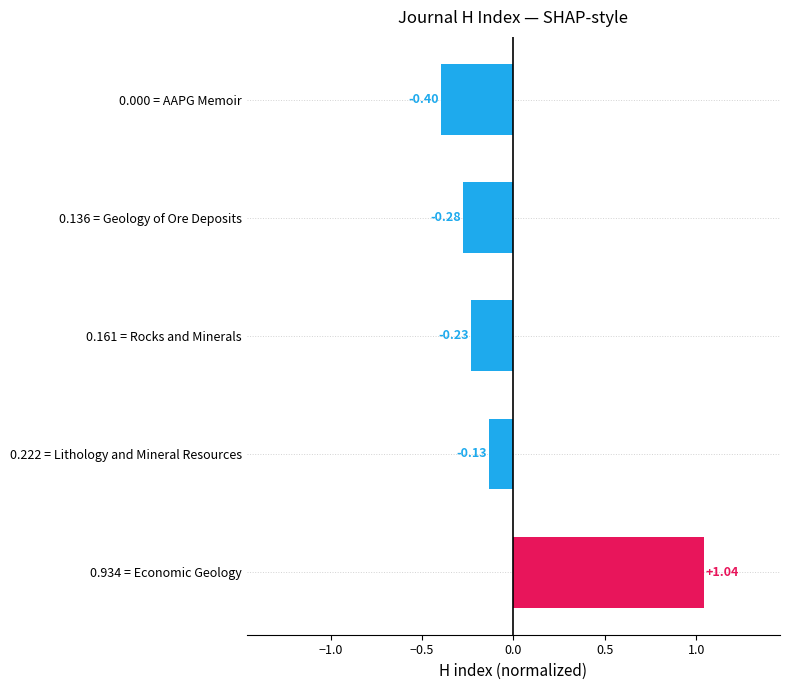

What is the difference between the maximum and minimum values?

1.4